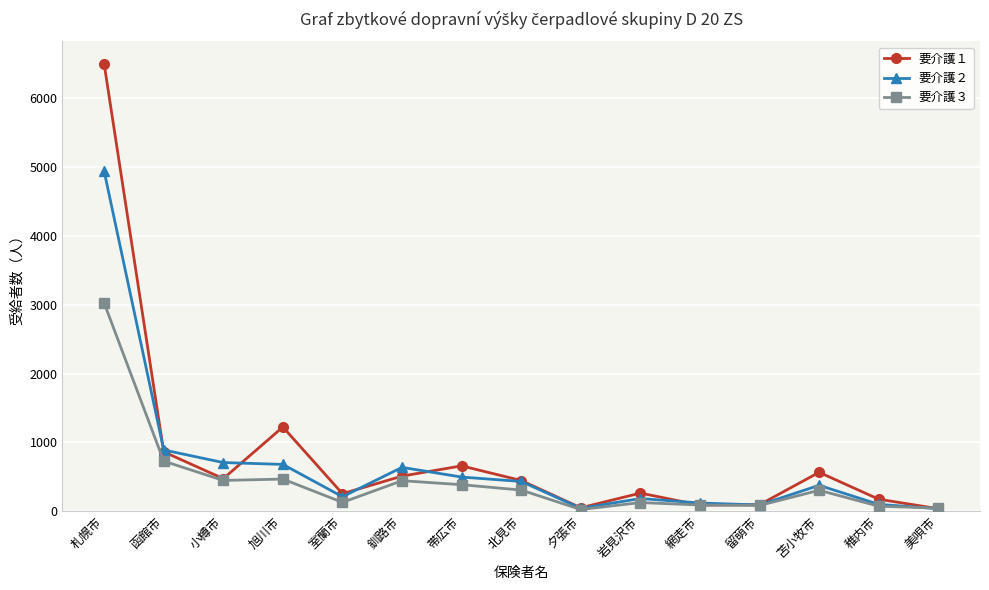

What position from the right is 美唄市?

1